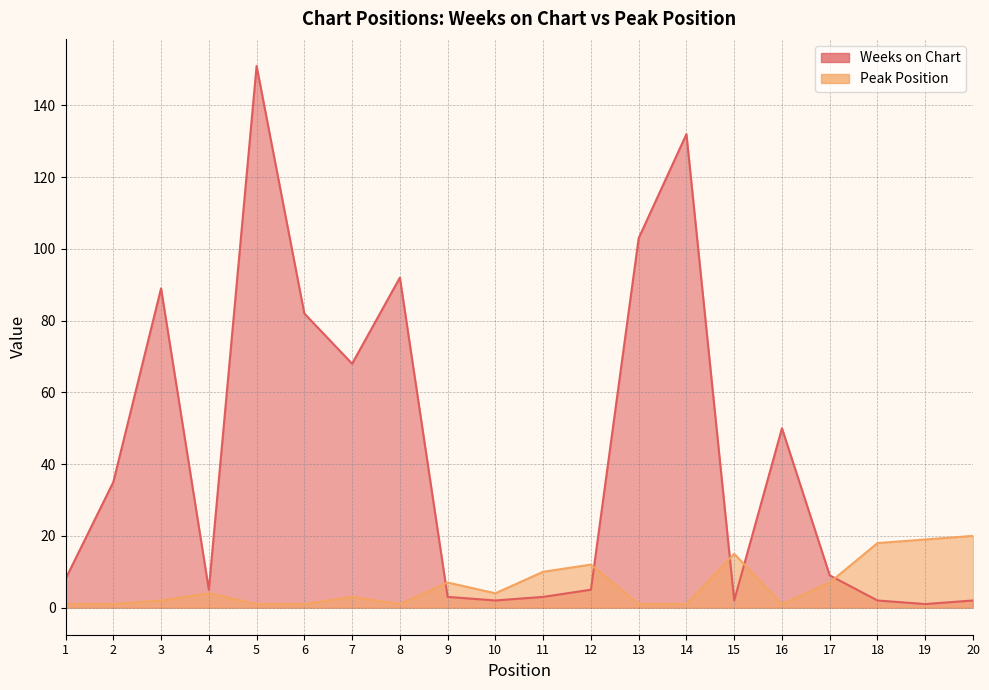

What is the sum of the Weeks on Chart values at 18 and 4?

7